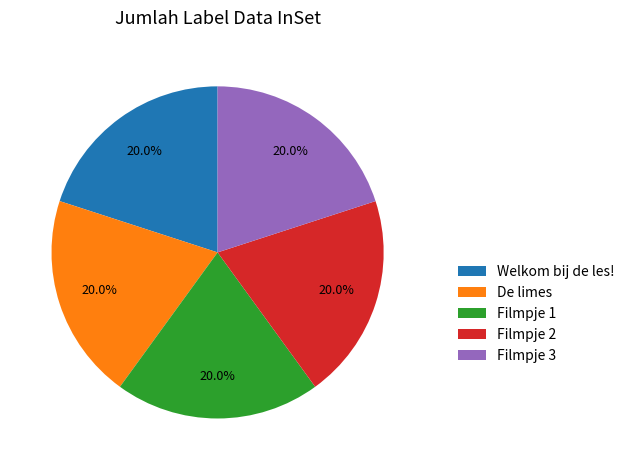

Is it true that Welkom bij de les! is 20% of the pie?

True